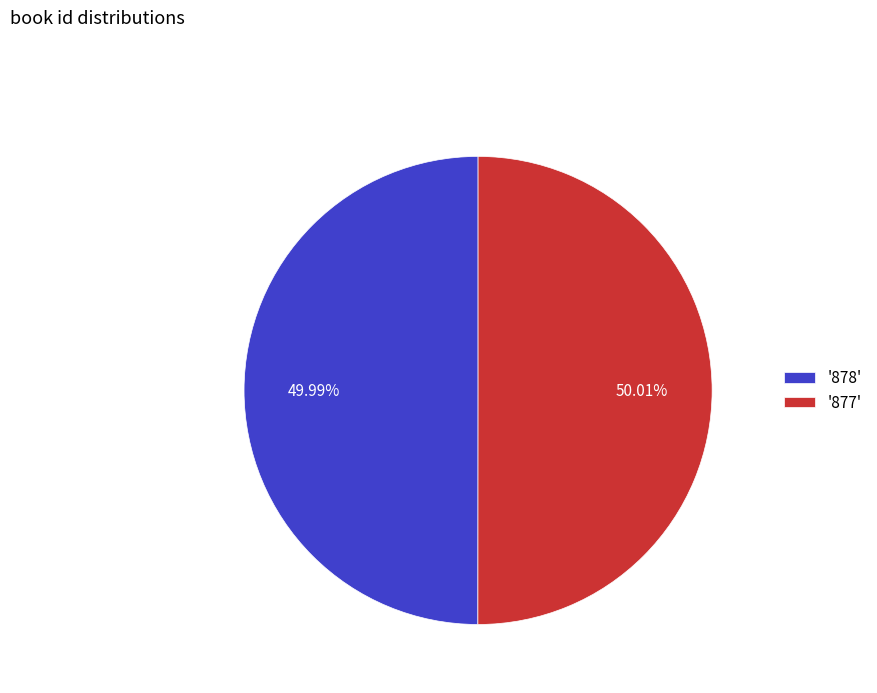

Approximately how many times larger is the value at '878' compared to '877'?

1.0